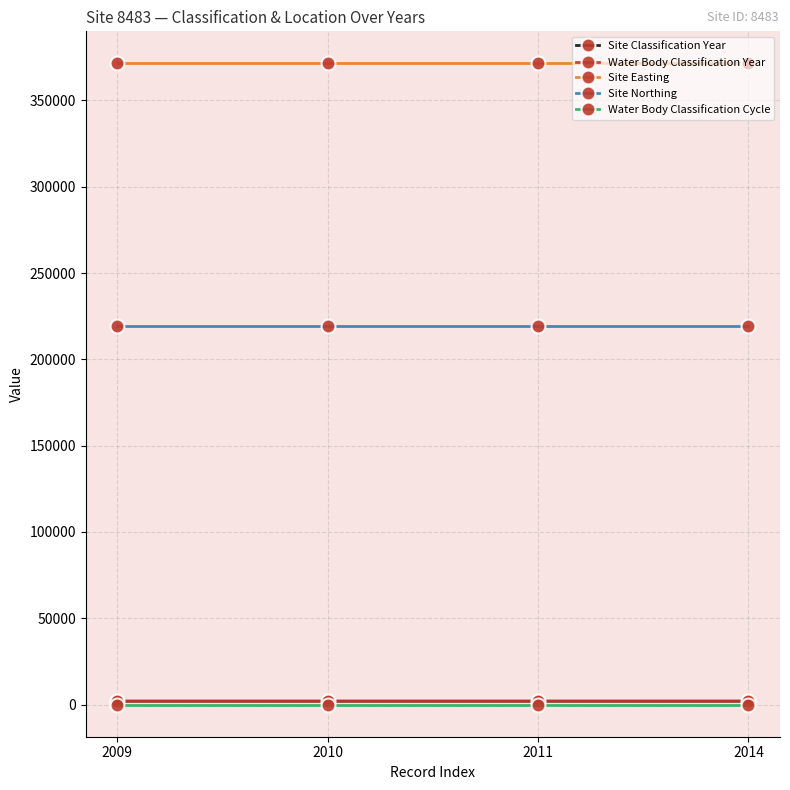

The Site Easting series shows 371400 at 2009. True or false?

True